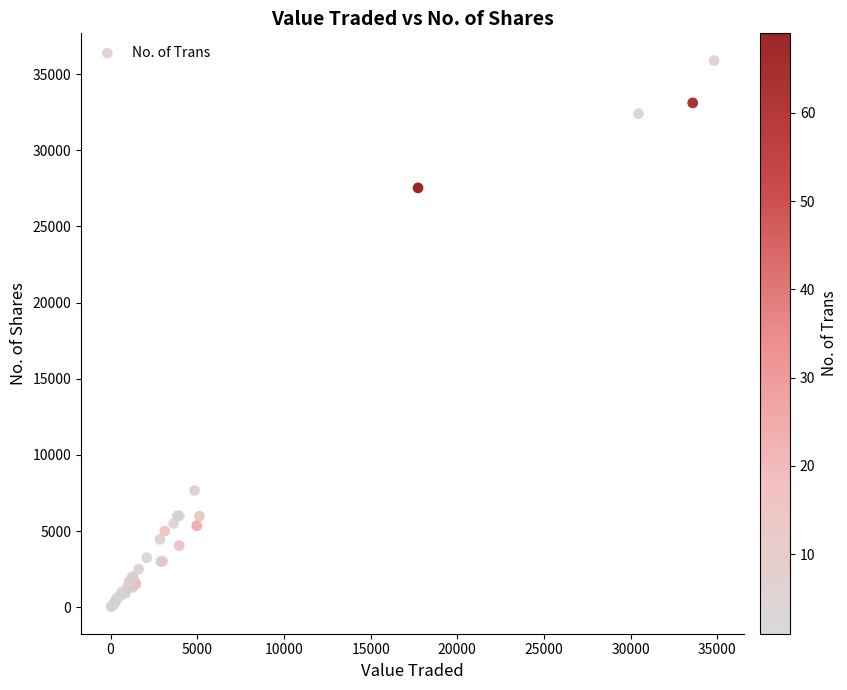

What Y value in the scatter plot is closest to 17968?

27530